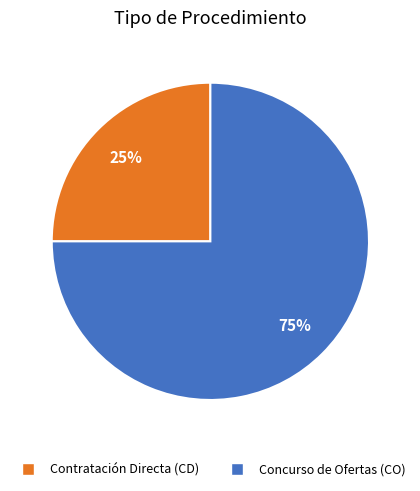

What is the ratio of the value at Contratación Directa (CD) to the value at Concurso de Ofertas (CO)?

0.3